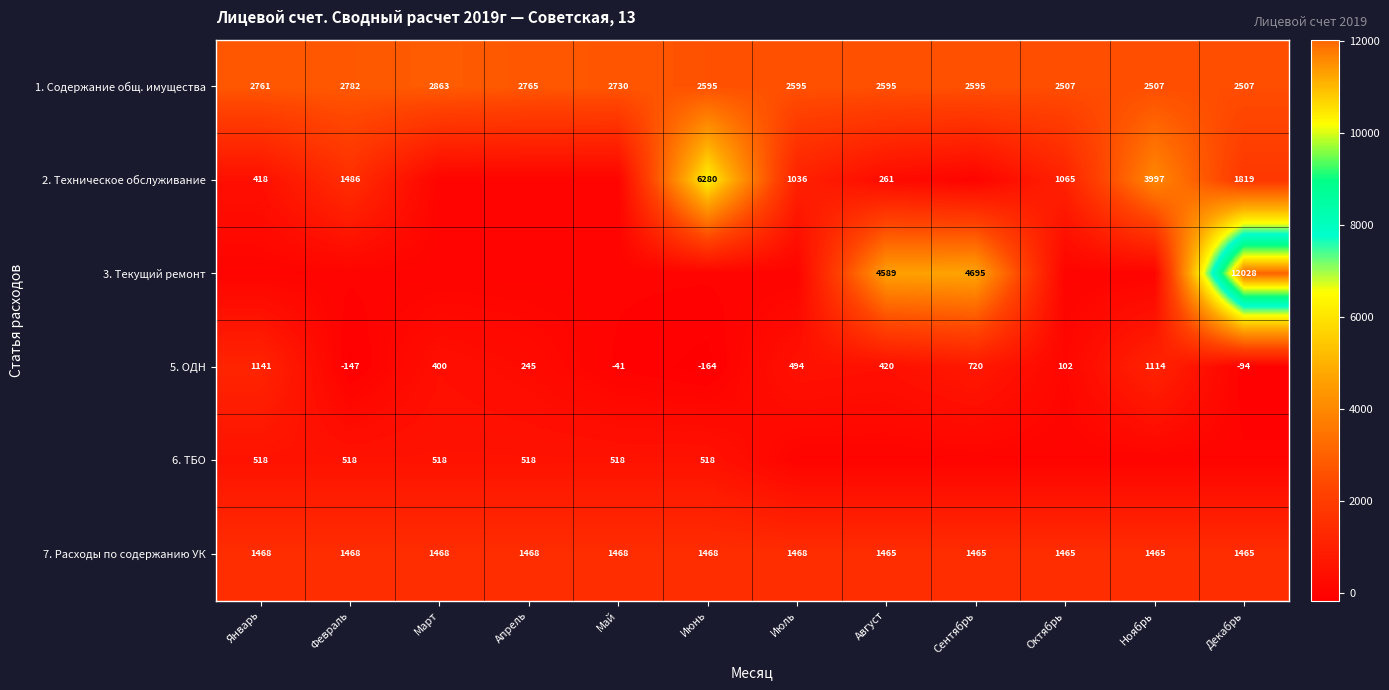

What is the difference between the maximum and second lowest values in the 7. Расходы по содержанию УК series?

3